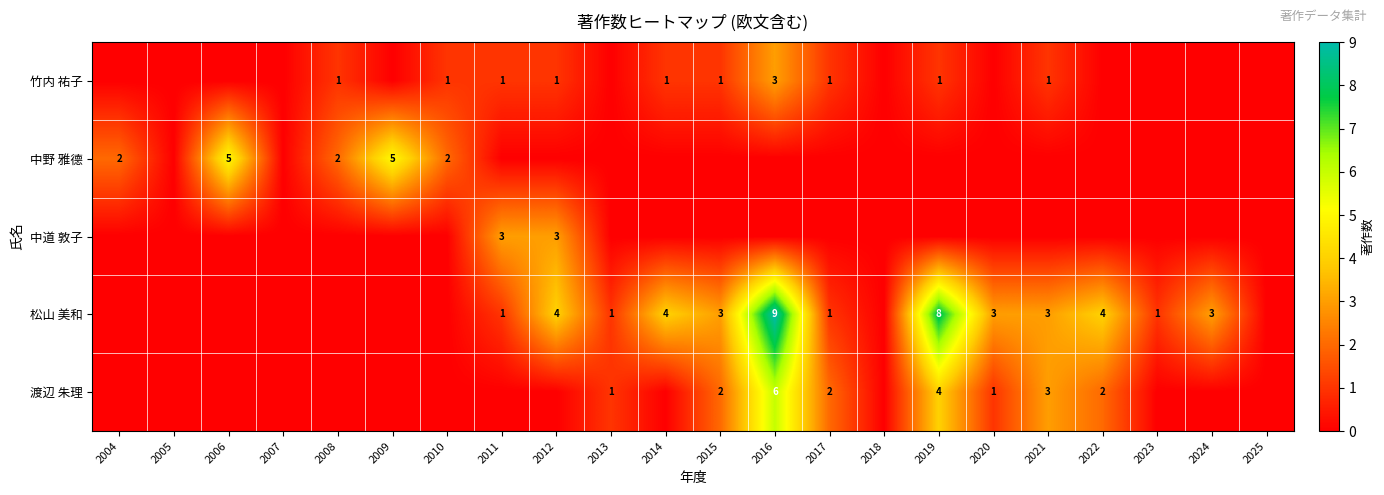

Is it true that 松山 美和 equals 1 at 2015?

False